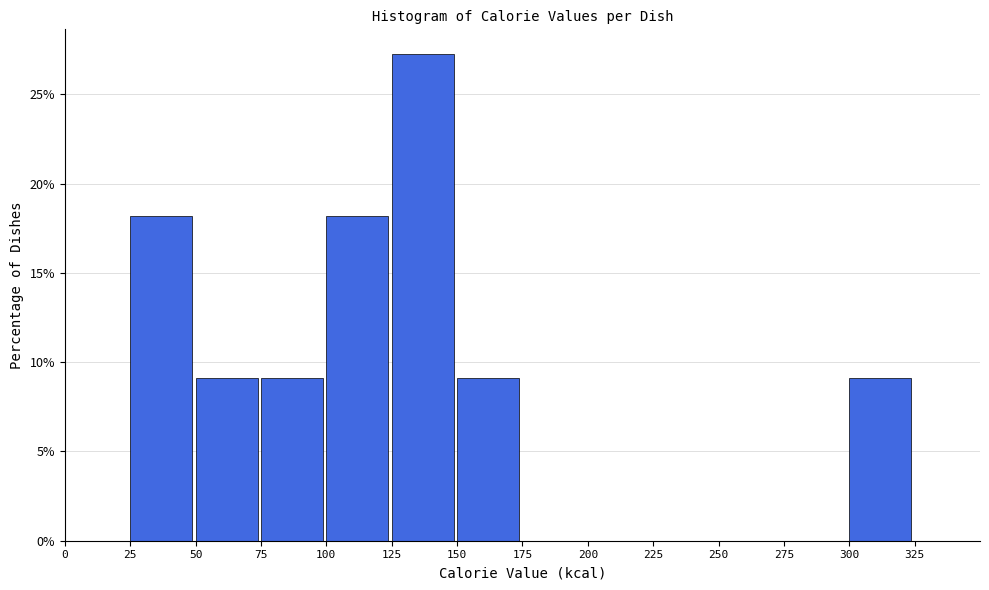

Reading left to right, transcribe this chart: for each bar, give the range it covers on the x-axis and its height. The values are not printed on the chart, so give them approximately, as read against the axis.

0 to 25: 0
25 to 50: 18.0
50 to 75: 9.0
75 to 100: 9.0
100 to 125: 18.0
125 to 150: 27.5
150 to 175: 9.0
175 to 200: 0
200 to 225: 0
225 to 250: 0
250 to 275: 0
275 to 300: 0
300 to 325: 9.0